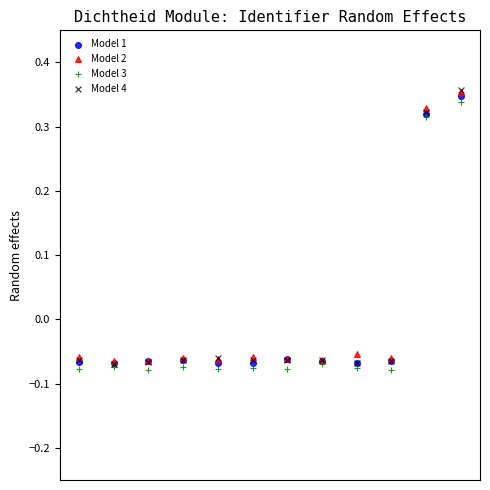

What are all the series names shown in the legend?

Model 1, Model 2, Model 3, Model 4